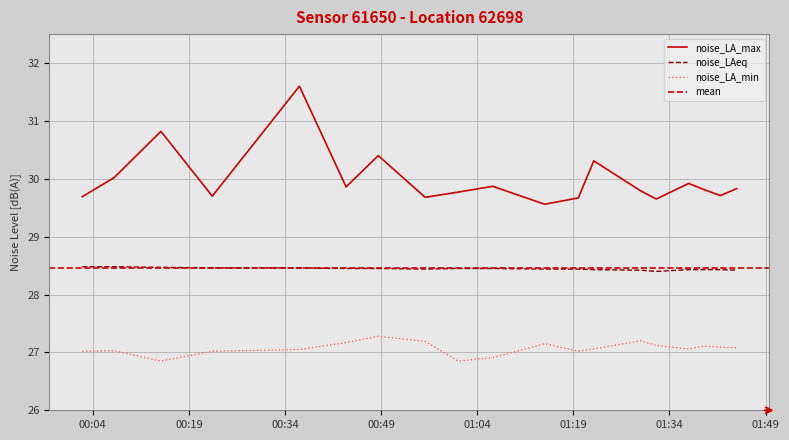

Which series changed the most between 2024-01-27T00:02:21 and 2024-01-27T00:07:20?

noise_LA_max